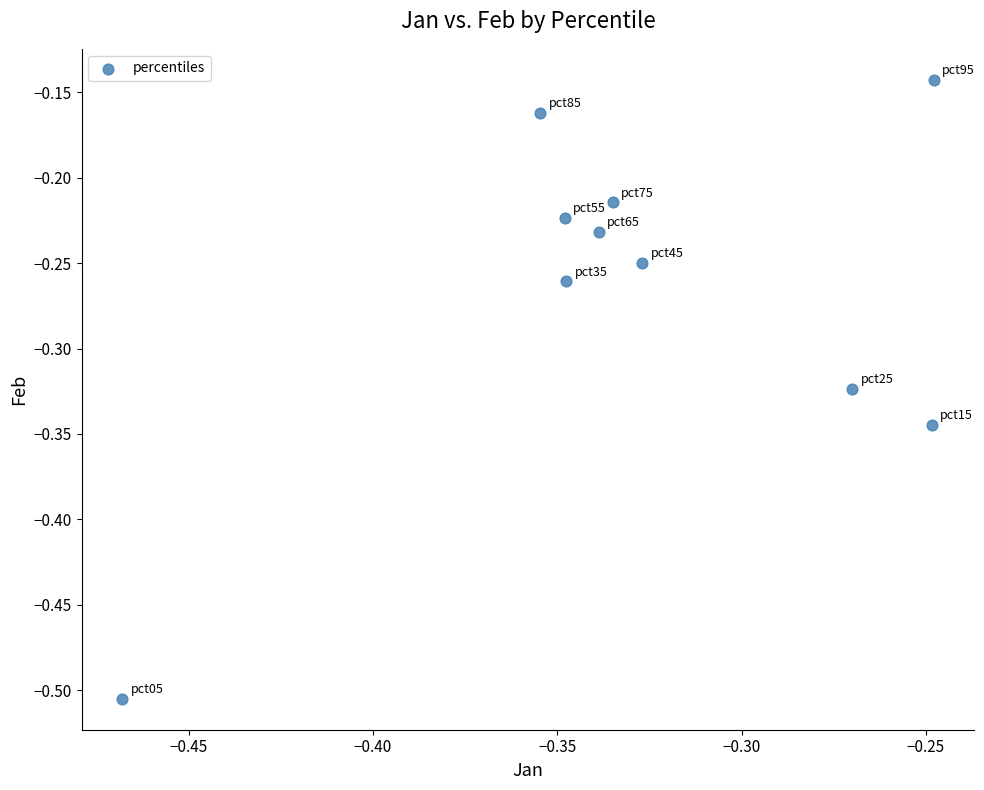

What is the range of Y values (max minus min)?

0.4